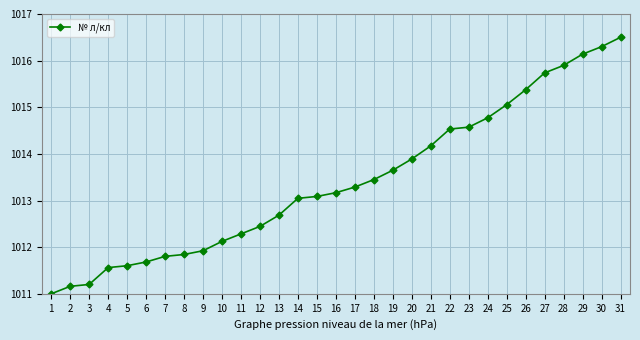

What is the sum of all values?

31416.0